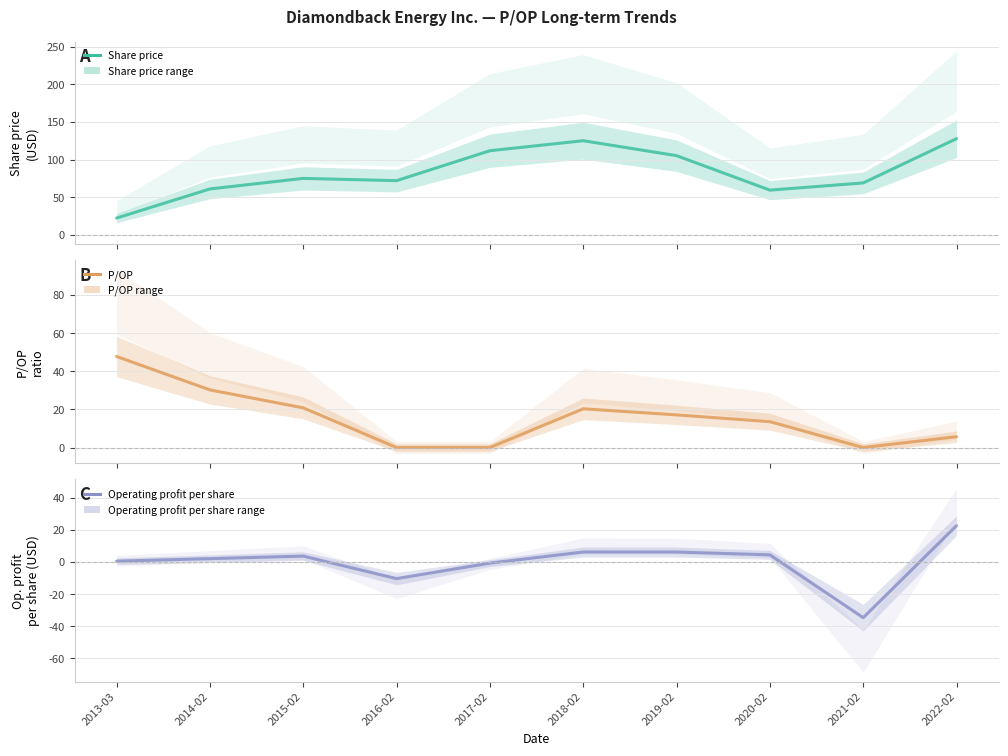

Reading left to right, transcribe all the data shown in this chart.

Share price: 2013-03=22.3	2014-02=61.0	2015-02=75.1	2016-02=72.1	2017-02=111.8	2018-02=125.2	2019-02=105.3	2020-02=59.5	2021-02=69.1	2022-02=127.9
P/OP: 2013-03=47.7	2014-02=30.2	2015-02=20.8	2016-02=0.0	2017-02=0.0	2018-02=20.3	2019-02=17.1	2020-02=13.6	2021-02=0.0	2022-02=5.7
Operating profit per share: 2013-03=0.5	2014-02=2.0	2015-02=3.6	2016-02=-10.4	2017-02=-0.8	2018-02=6.2	2019-02=6.2	2020-02=4.4	2021-02=-34.6	2022-02=22.6